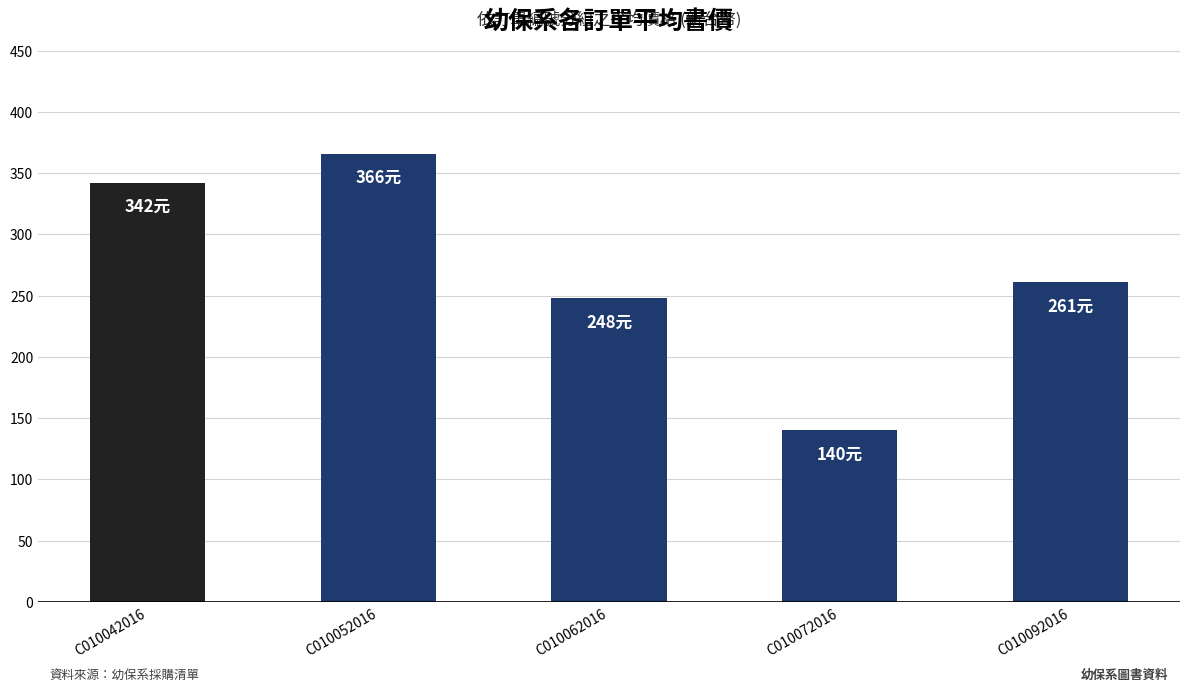

At which label is the value closest to 253?

C010062016